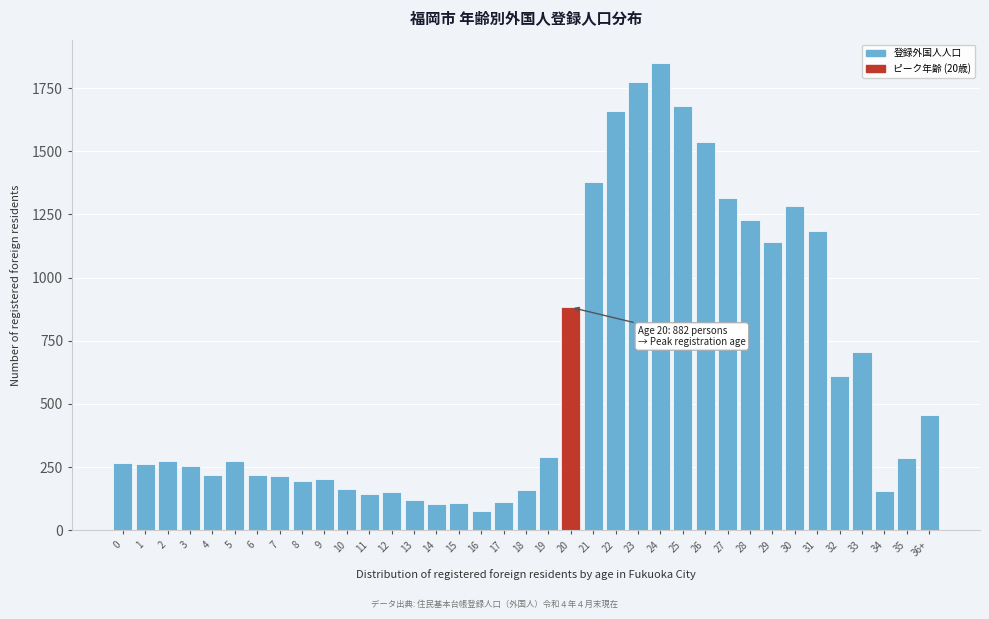

What is the average value?

620